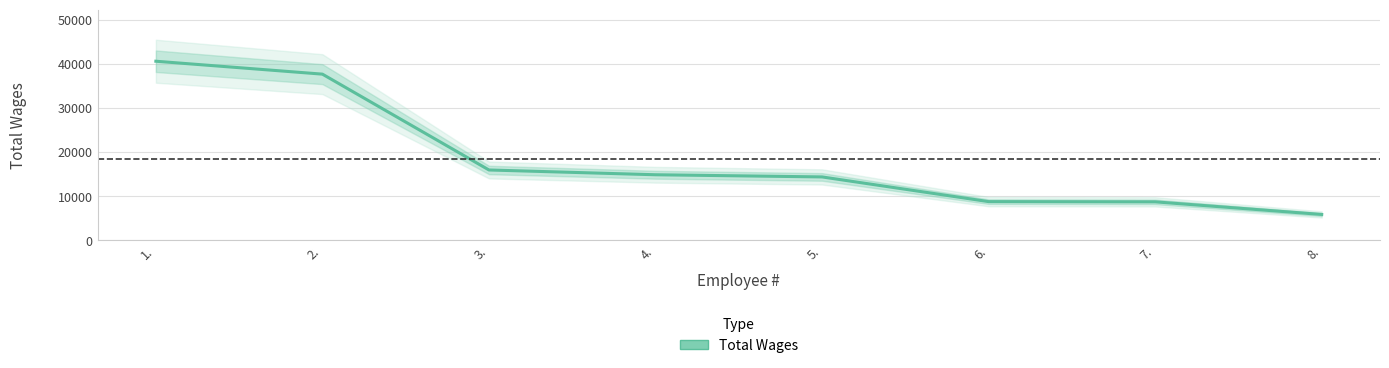

What is the value of the 8th point from the left?

5872